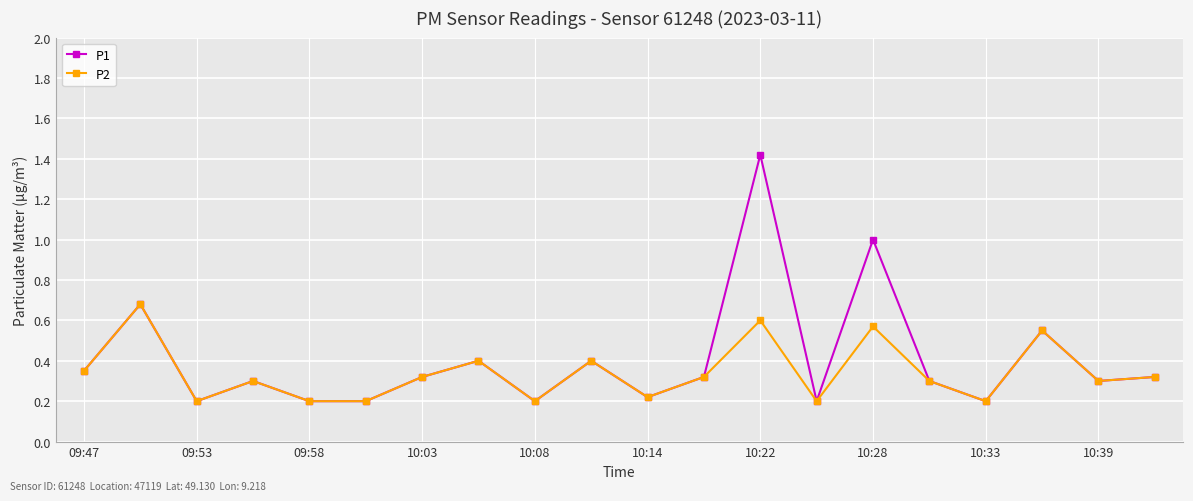

List the series in order of their peak value, highest first.

P1, P2